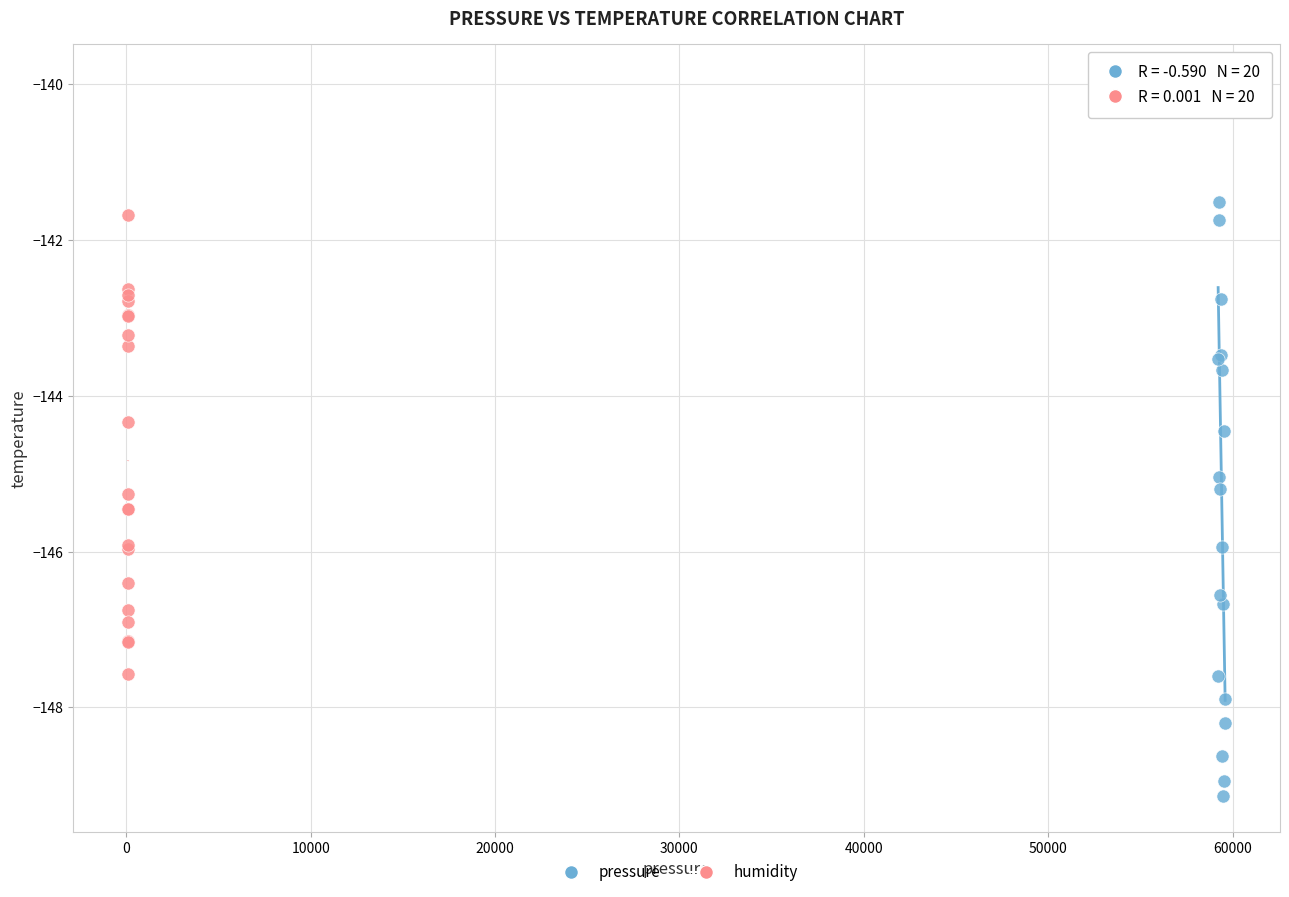

Which series contains the lowest Y value?

pressure